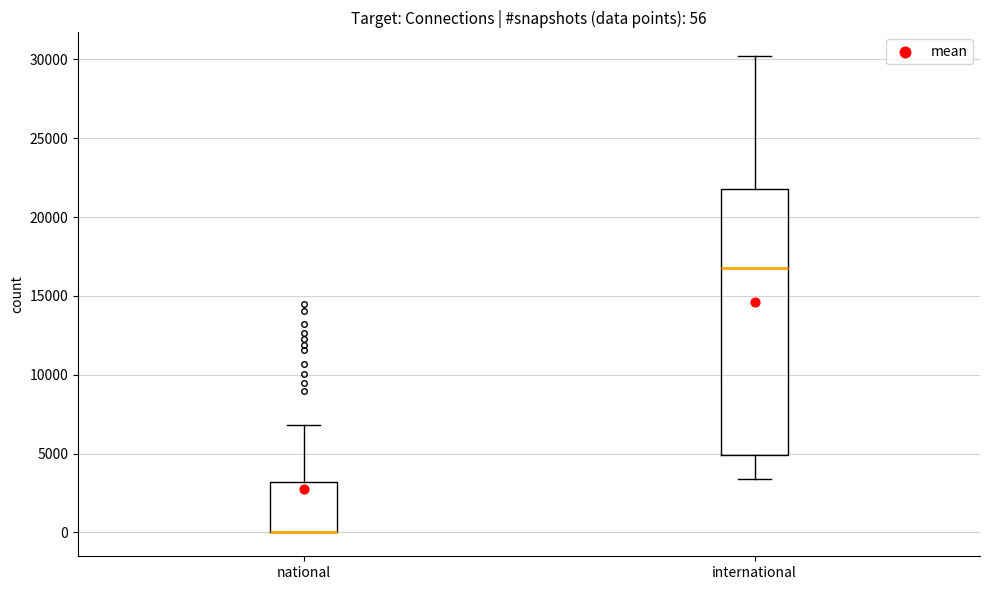

Which box is the tallest, from its lower edge to its upper edge?

international